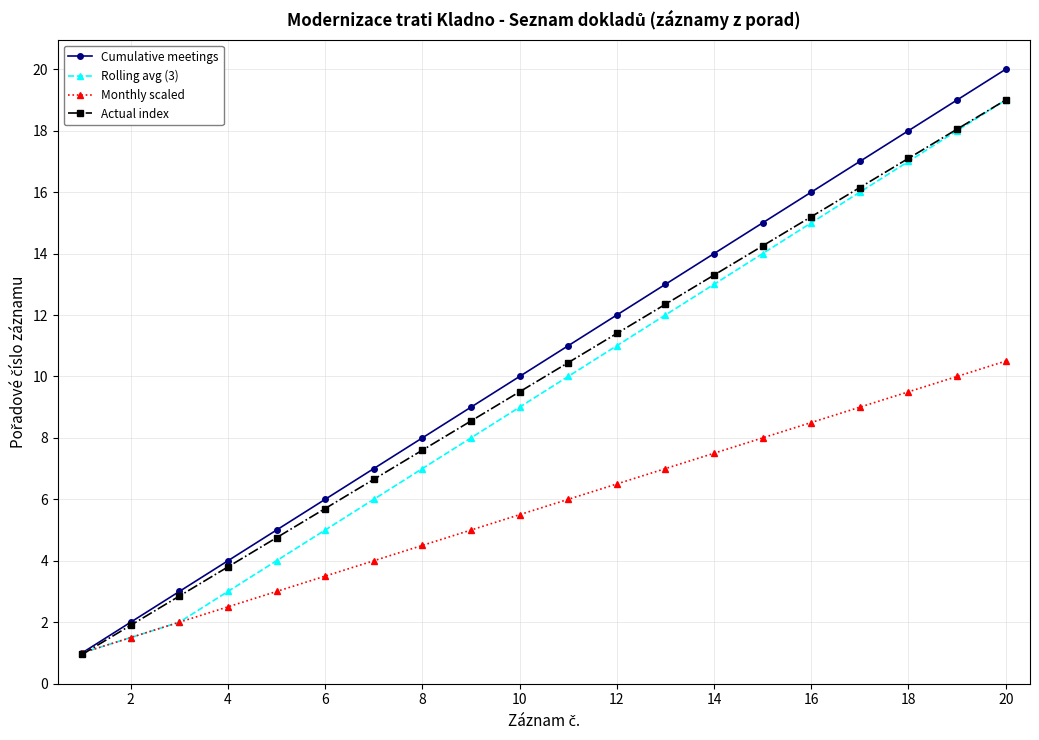

What is the highest value of the Actual index series?

19.0